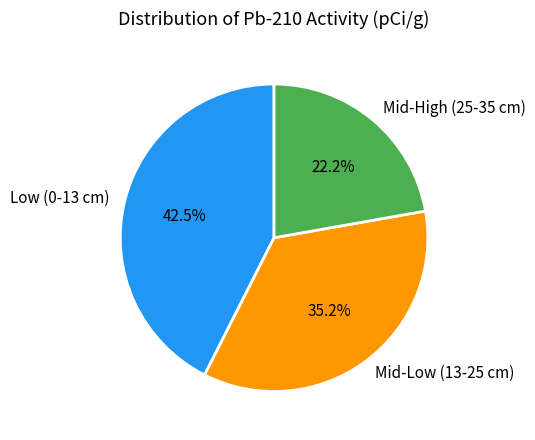

Is the sum of Mid-High (25-35 cm) and Low (0-13 cm) greater than half?

Yes